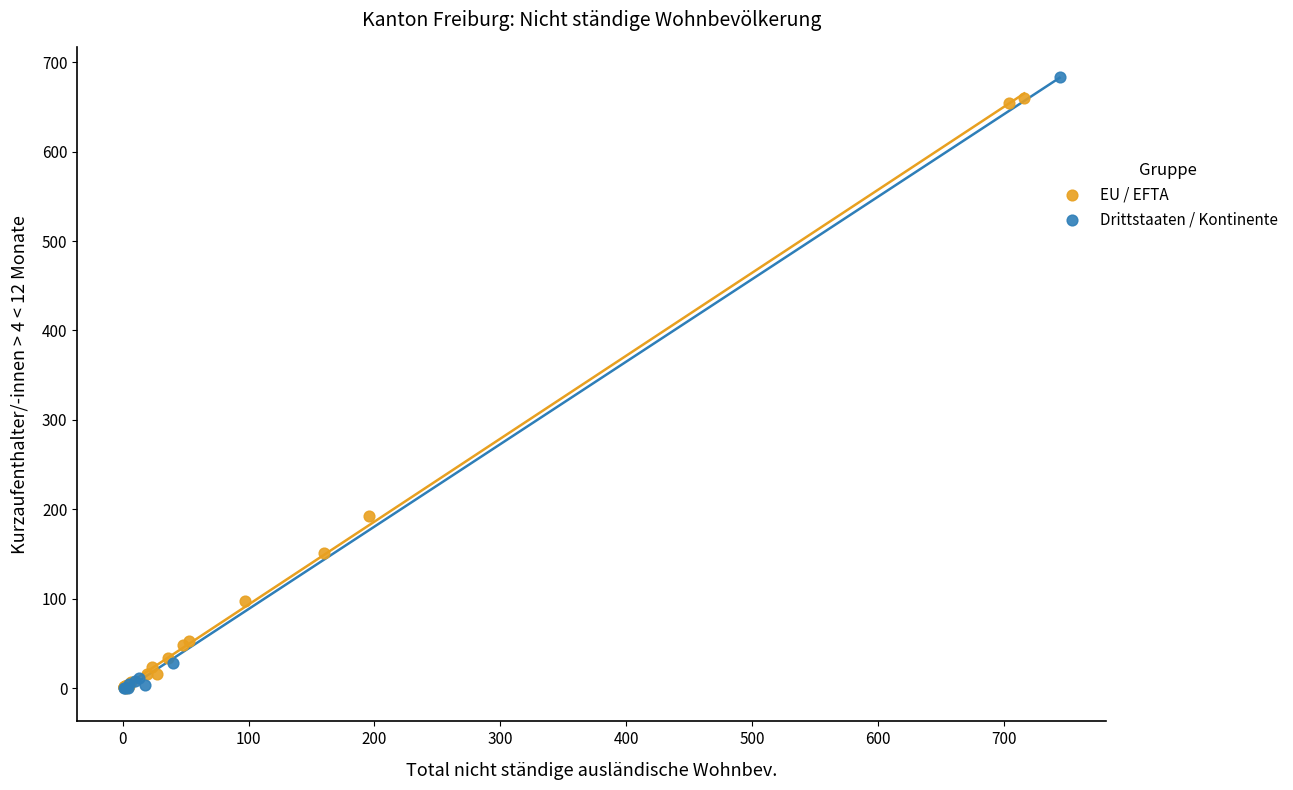

Which series contains the highest Y value?

Drittstaaten / Kontinente